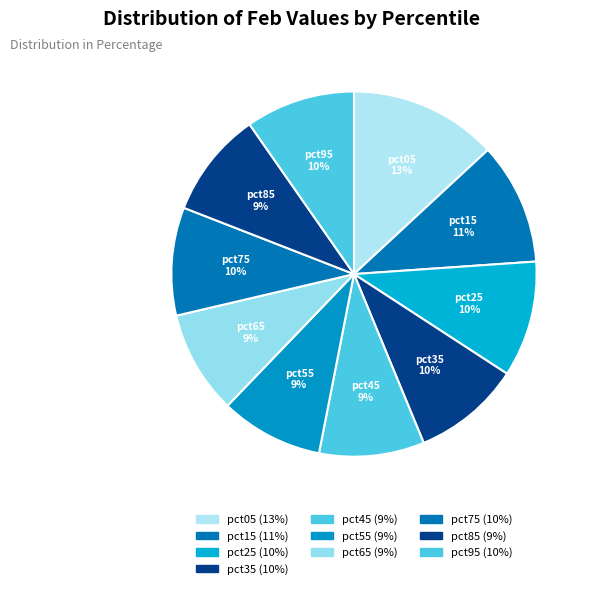

Is there any slice that represents more than half of the pie?

No